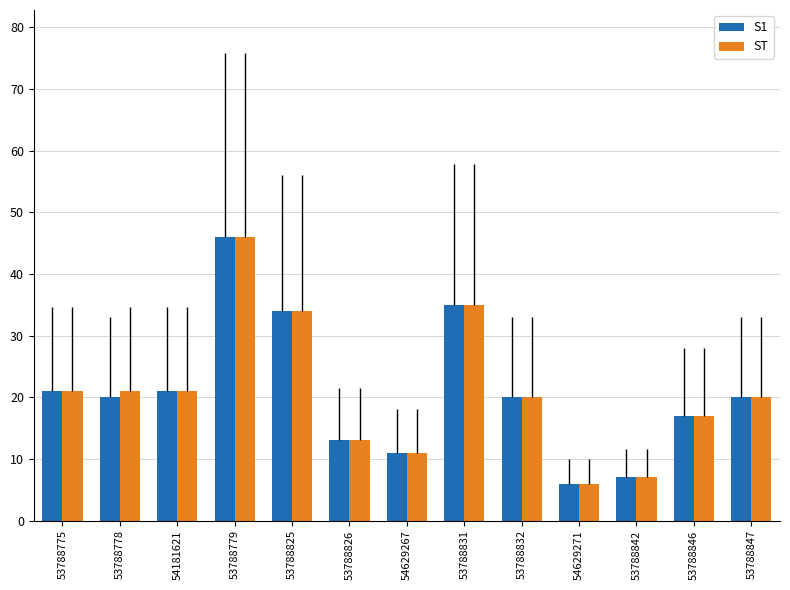

Reading left to right, what are all the values shown in this chart?

S1: 21	20	21	46	34	13	11	35	20	6	7	17	20
ST: 21	21	21	46	34	13	11	35	20	6	7	17	20